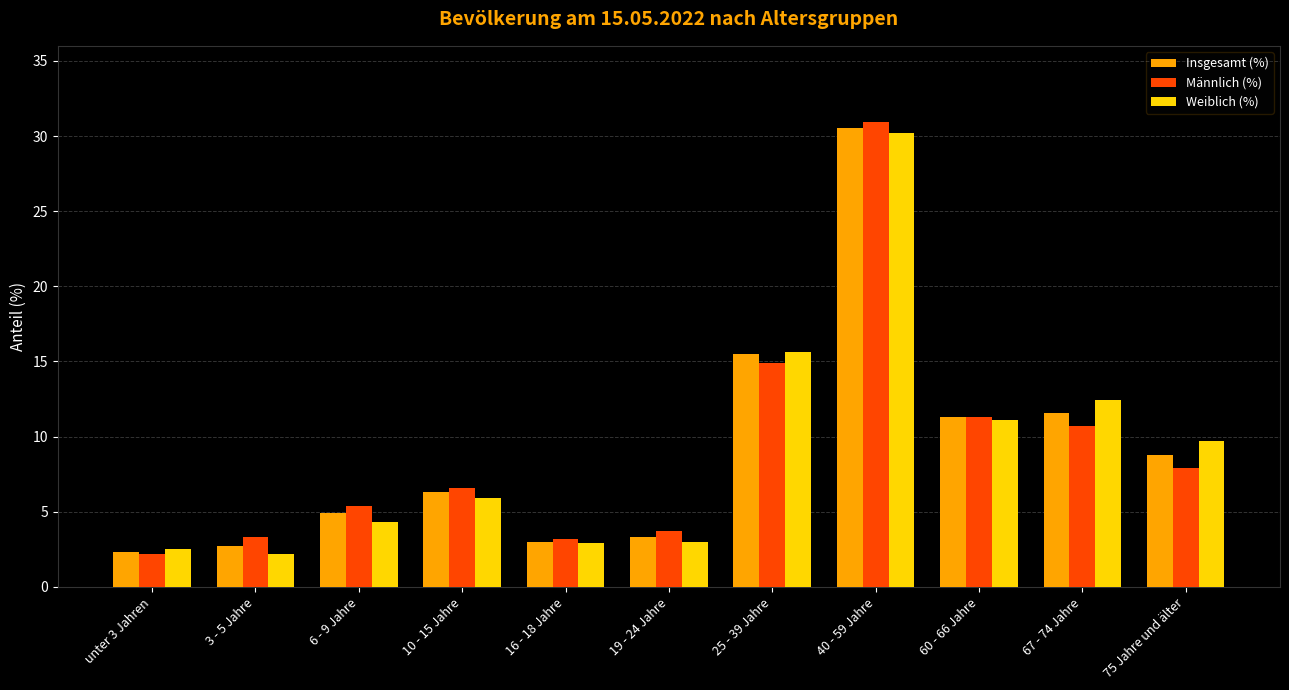

Is the value of Insgesamt (%) at 67 - 74 Jahre greater than the value of Männlich (%) at 25 - 39 Jahre?

No